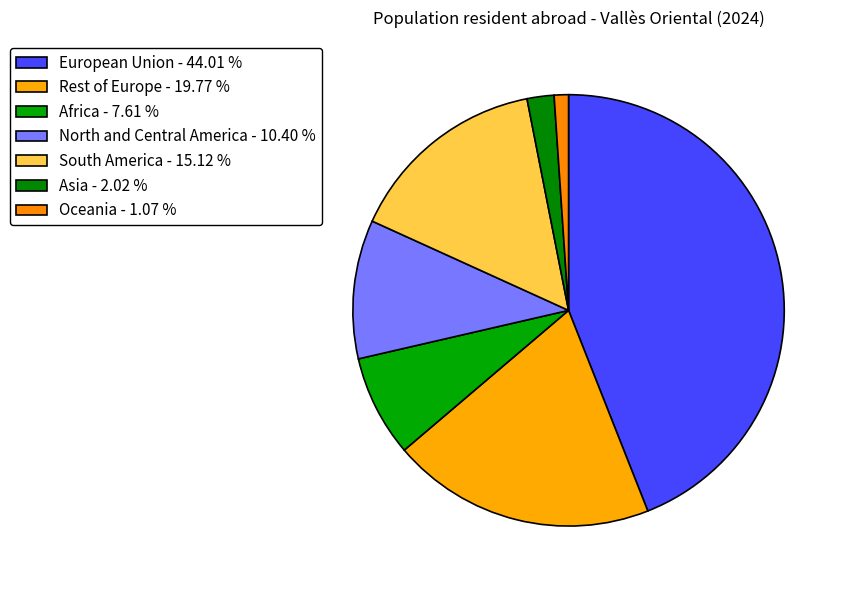

Which slice is the largest?

European Union